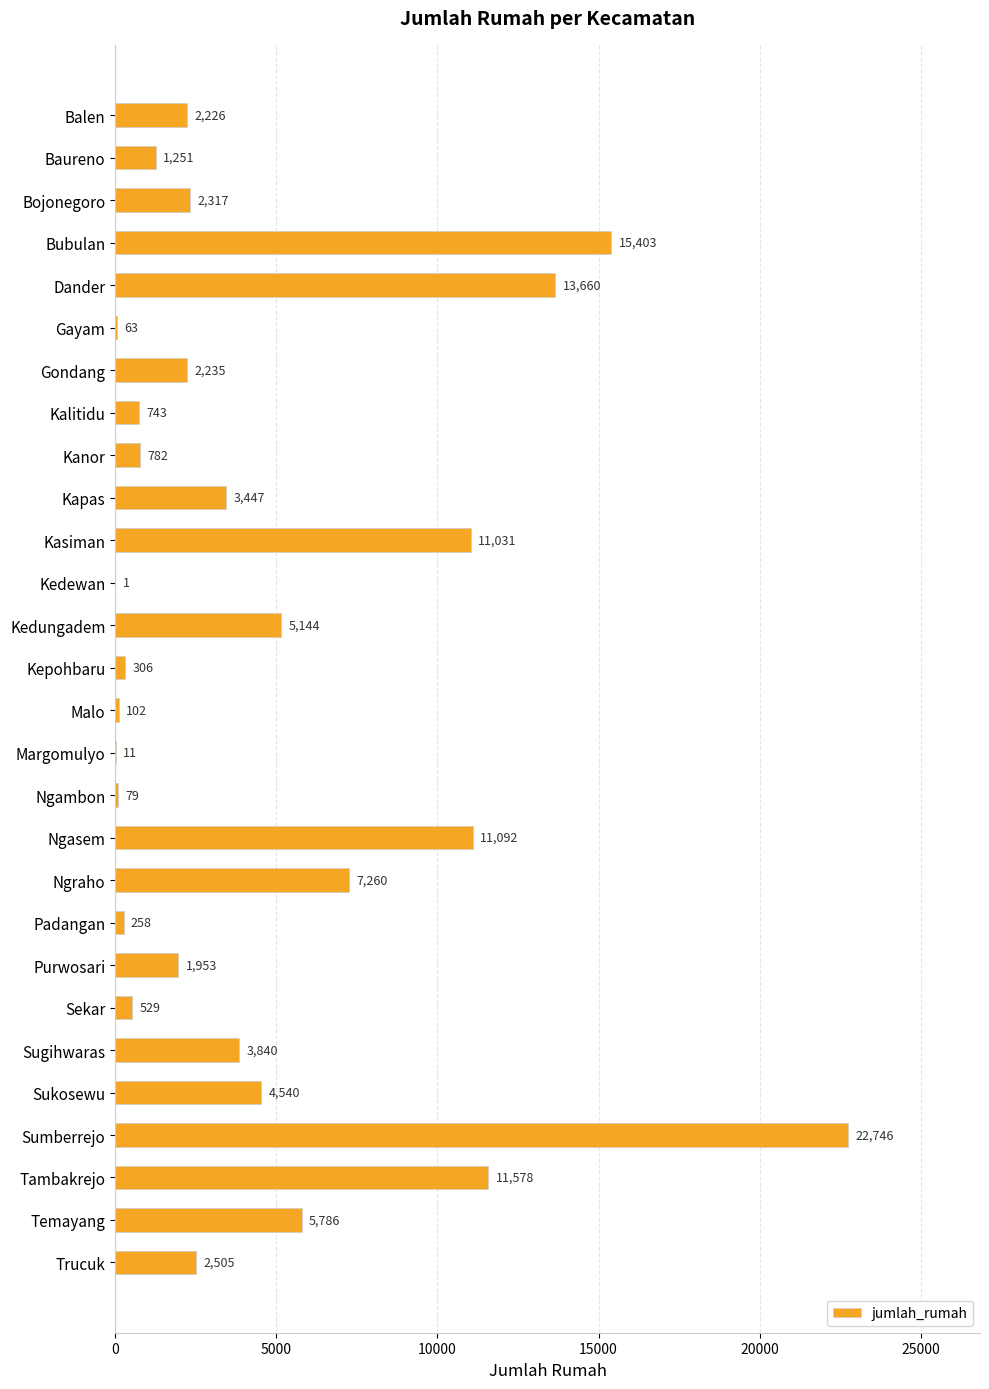

How many series are shown in this chart?

1